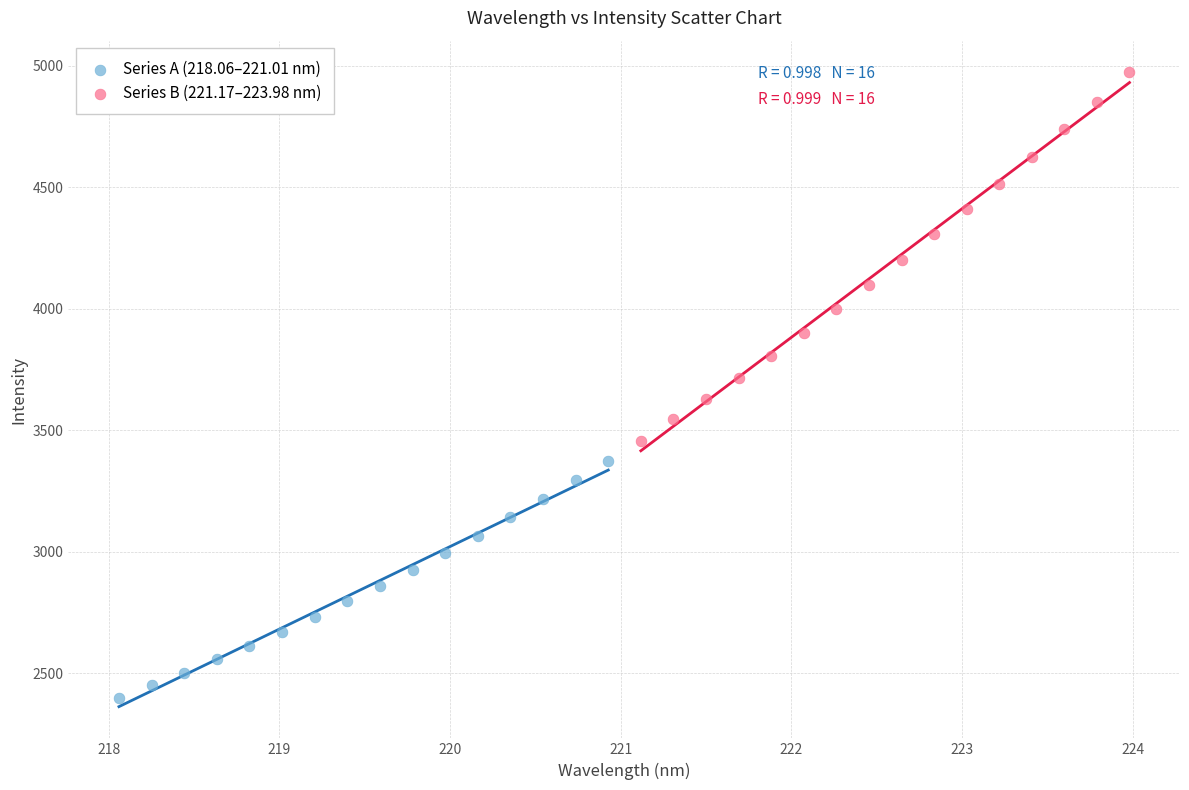

What are all the series names shown in the legend?

Series A (218.06–221.01 nm), Series B (221.17–223.98 nm)